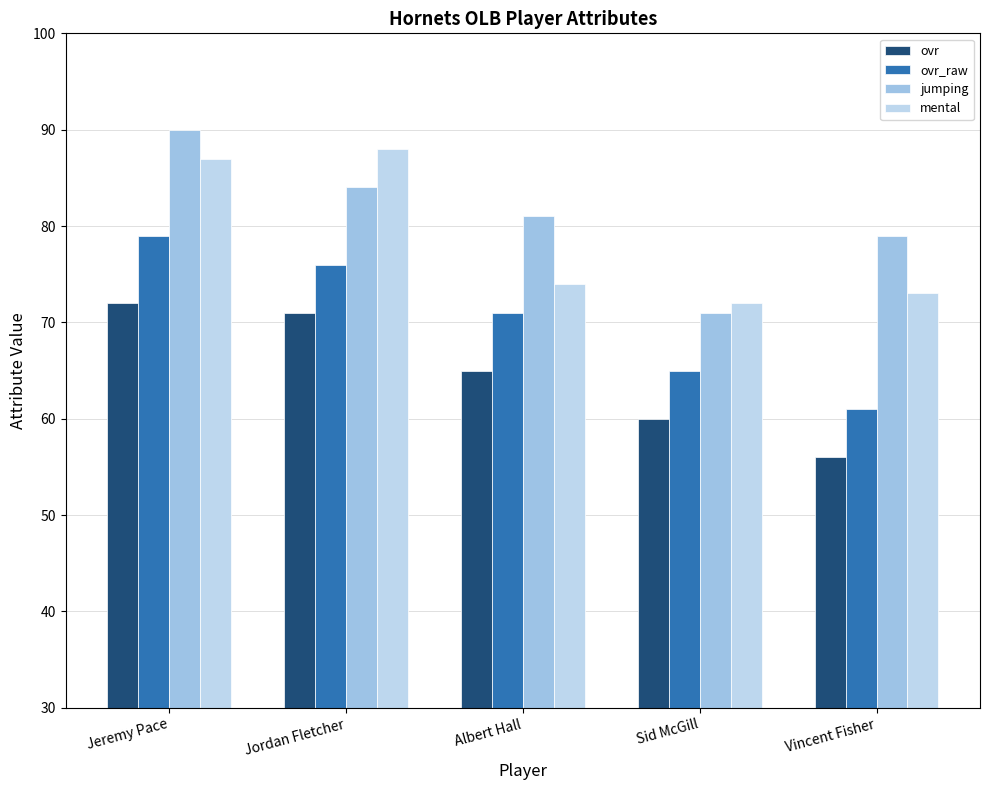

What is the average value of the jumping series?

81